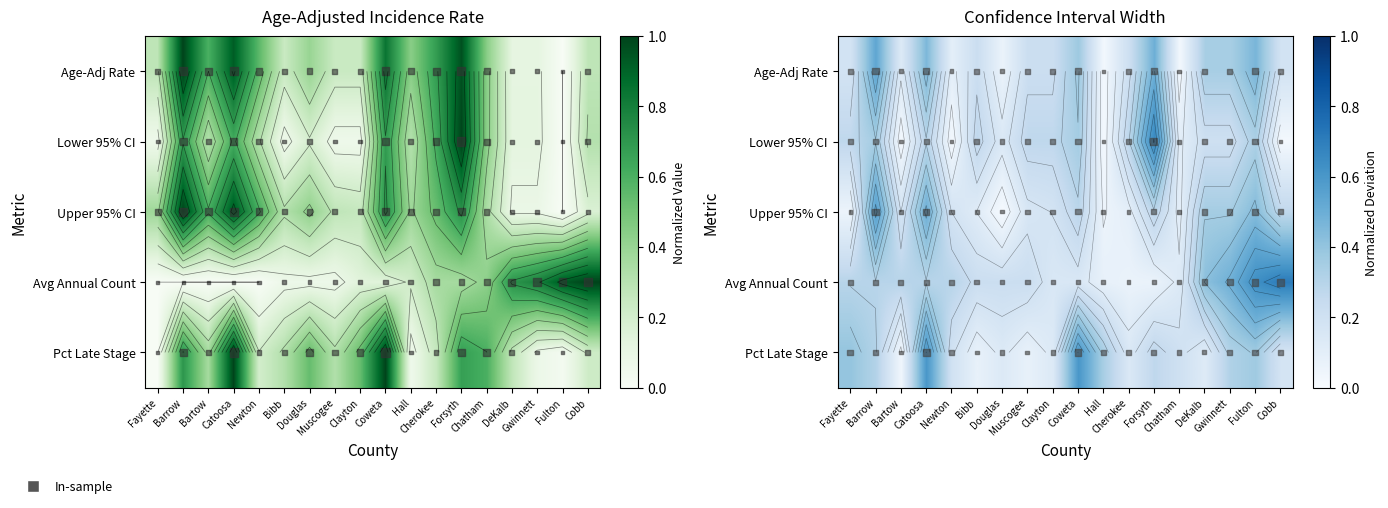

Read the Upper 95% CI value at Cherokee.

0.5